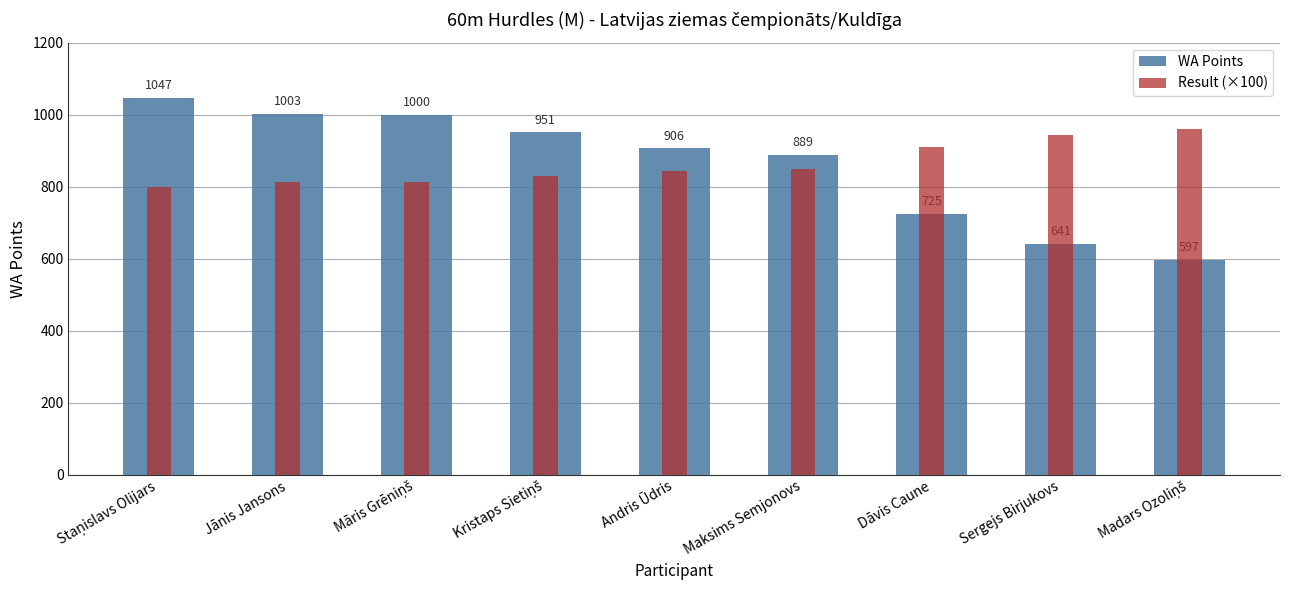

At which label does Result (×100) reach its peak?

Madars Ozoliņš